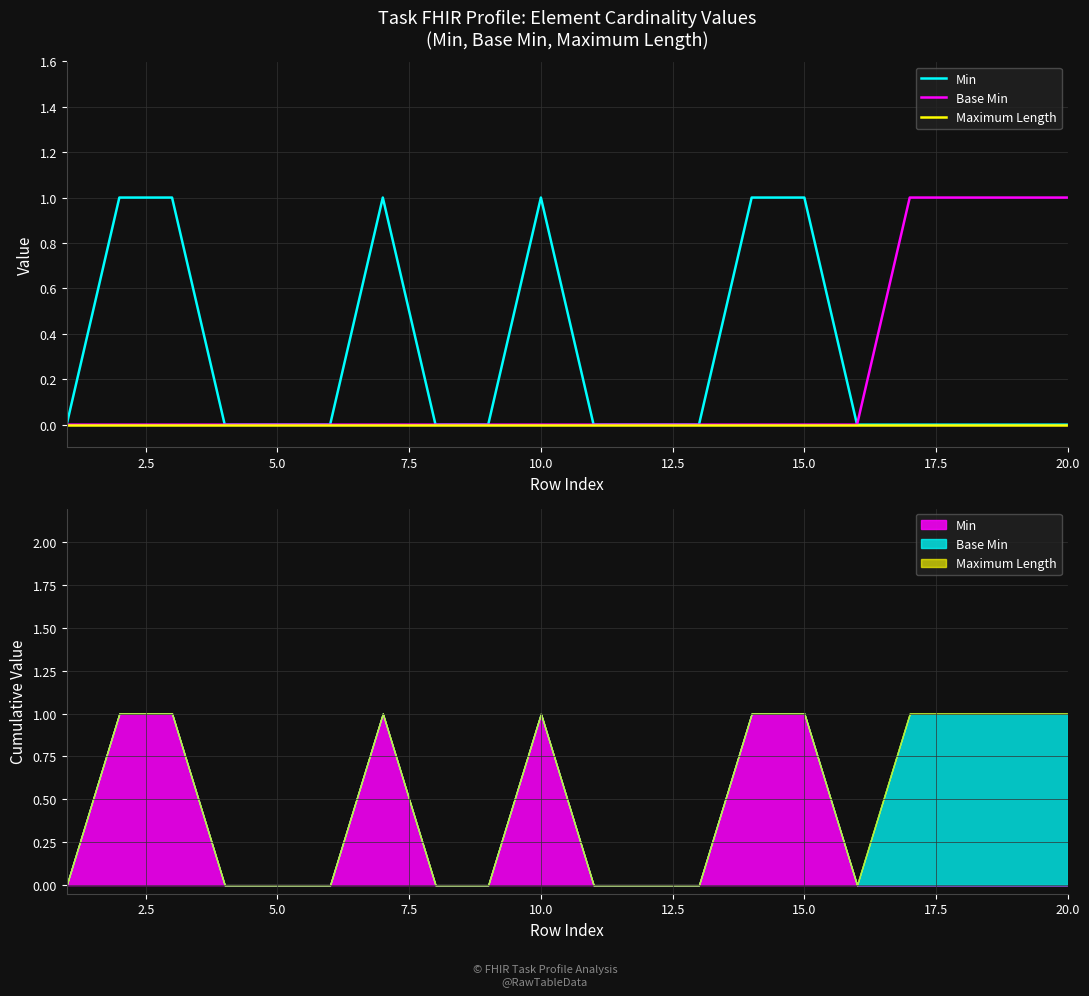

How many data points in Base Min are above 0?

4